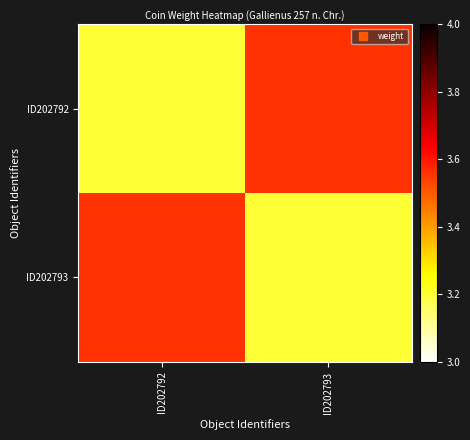

Which series has the widest spread of values?

ID202792